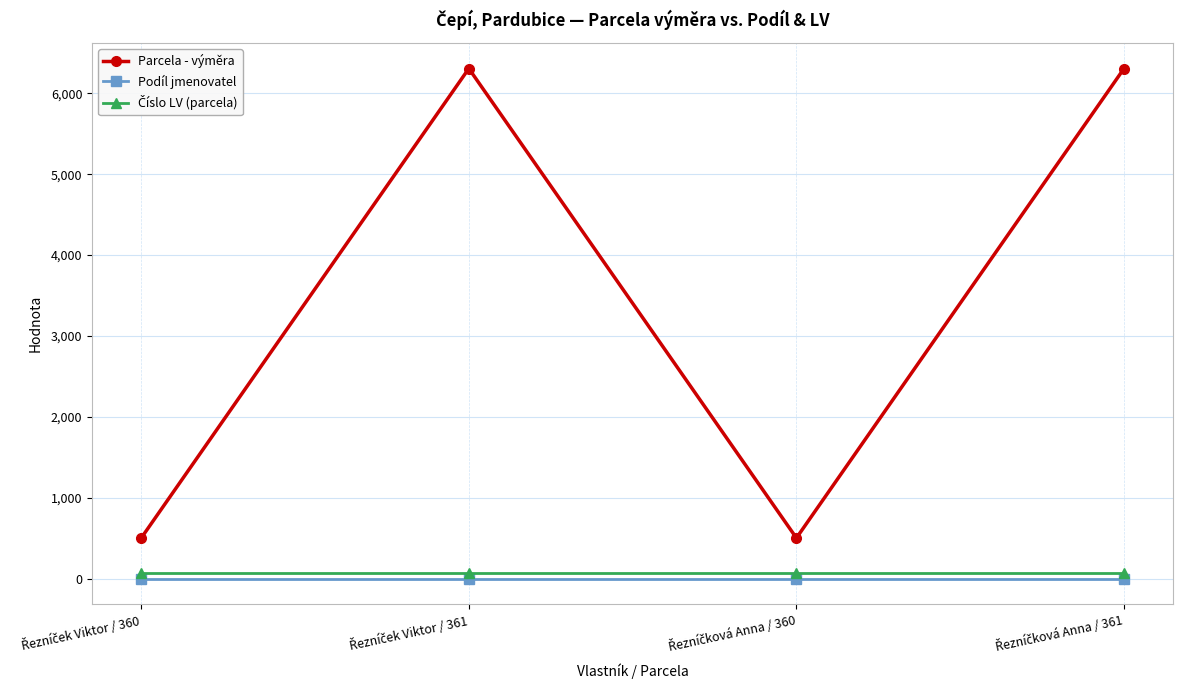

Which series has the largest total across all categories?

Parcela - výměra